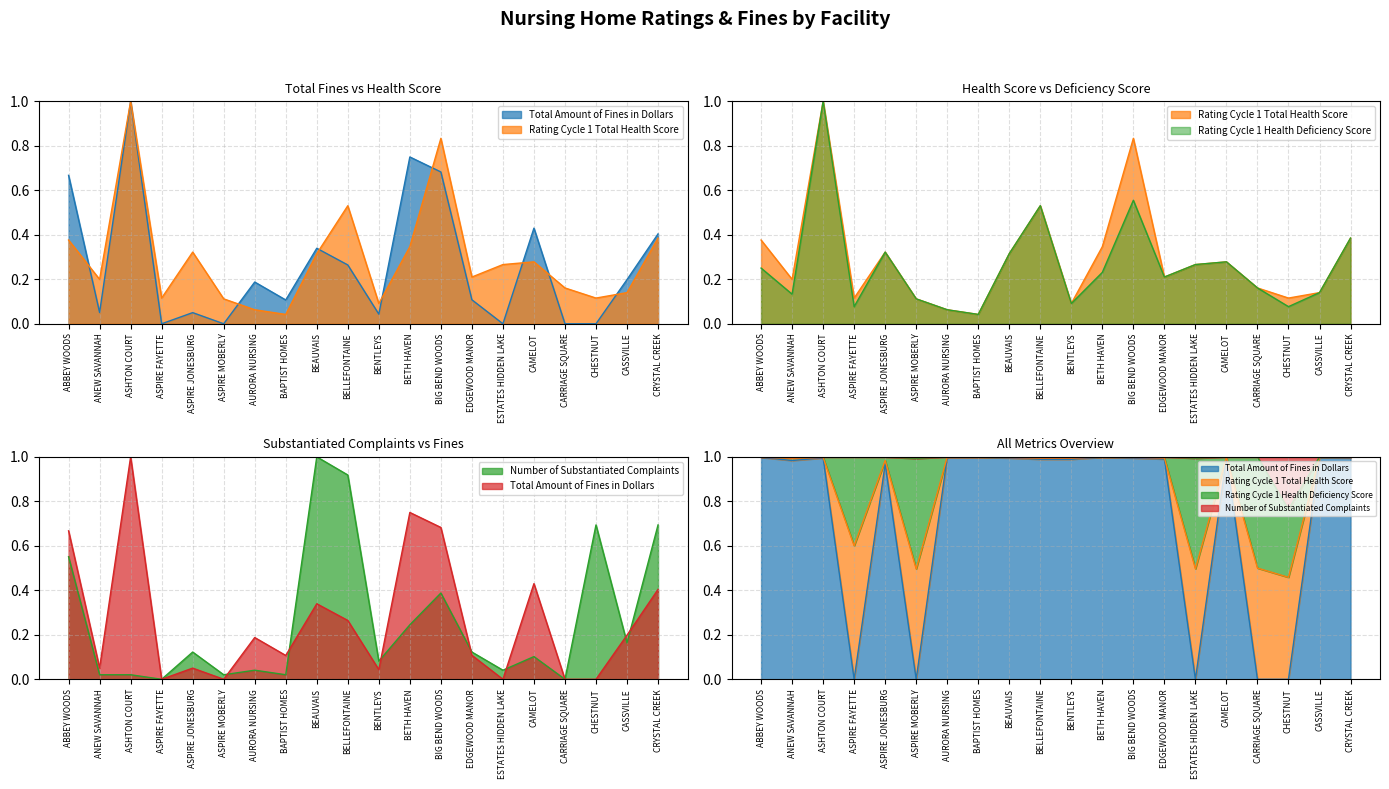

How many interior local peaks does the Total Amount of Fines in Dollars series have?

6